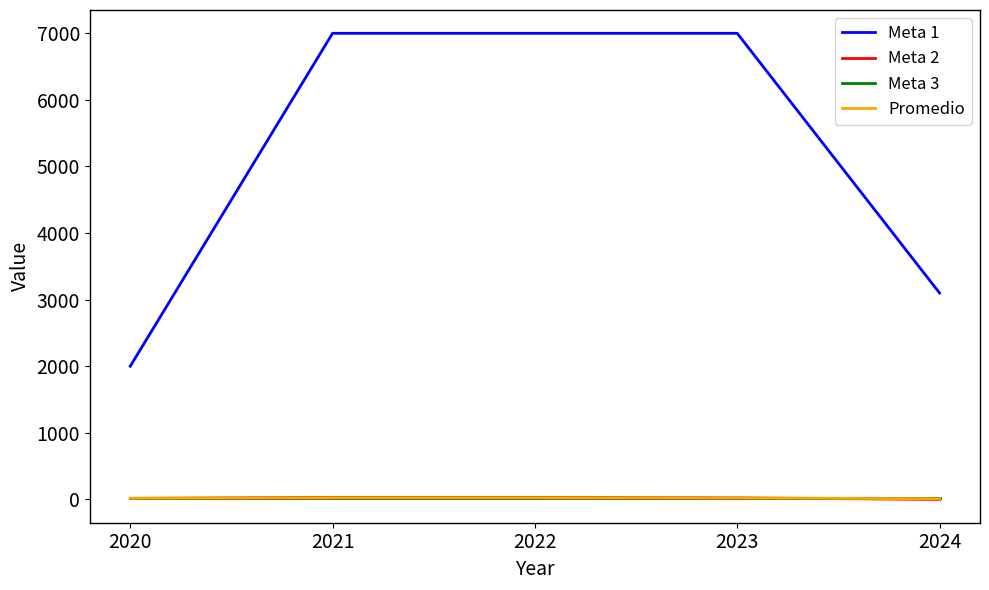

True or false: Meta 2 has a value of 23.0 at 2023.

True